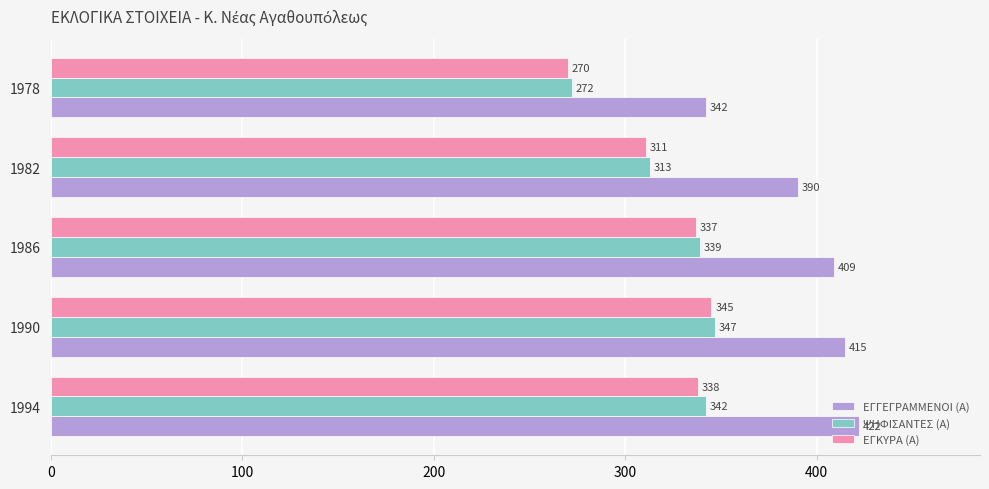

Which series changed the most between 1994 and 1982?

ΕΓΓΕΓΡΑΜΜΕΝΟΙ (Α)